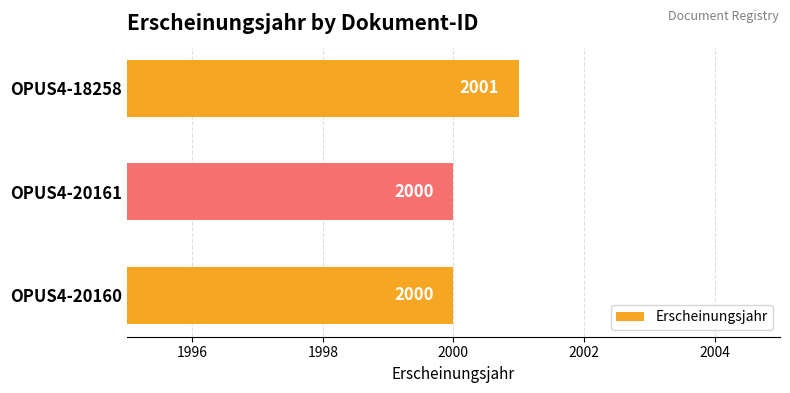

Does the chart contain any negative values?

No